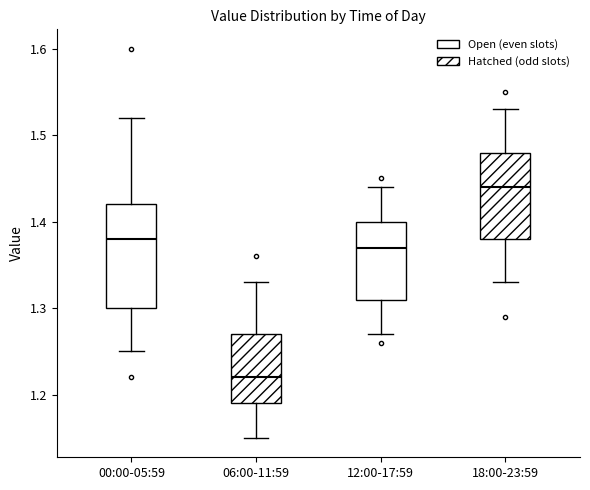

Reading left to right, read every box against the y-axis: the position of its median line, the range the box covers, and the ends of its whiskers. The values are not printed on the chart, so give them approximately, as read against the axis.

00:00-05:59: median 1.38, box 1.30 to 1.42, whiskers 1.25 to 1.52
06:00-11:59: median 1.22, box 1.19 to 1.27, whiskers 1.15 to 1.33
12:00-17:59: median 1.37, box 1.31 to 1.40, whiskers 1.27 to 1.44
18:00-23:59: median 1.44, box 1.38 to 1.48, whiskers 1.33 to 1.53